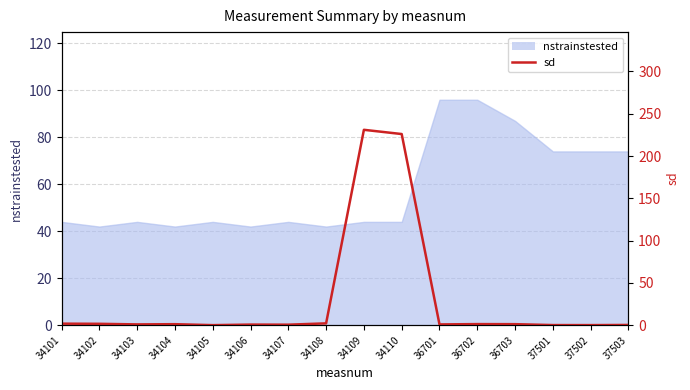

What is the value of the 4th point from the left?

1.2